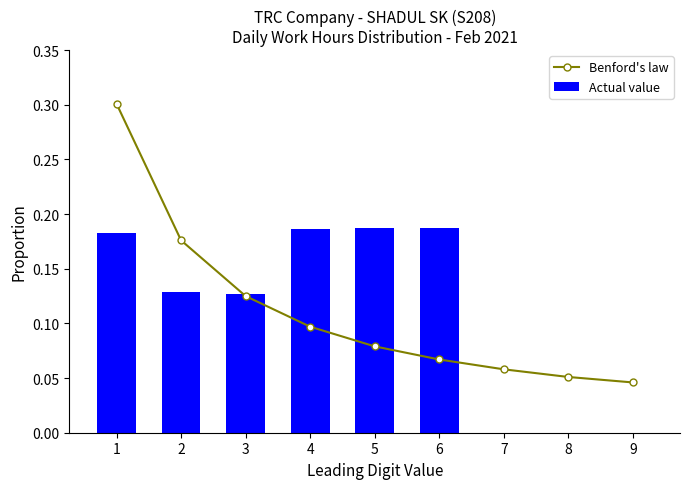

What is the greatest value displayed?

0.3